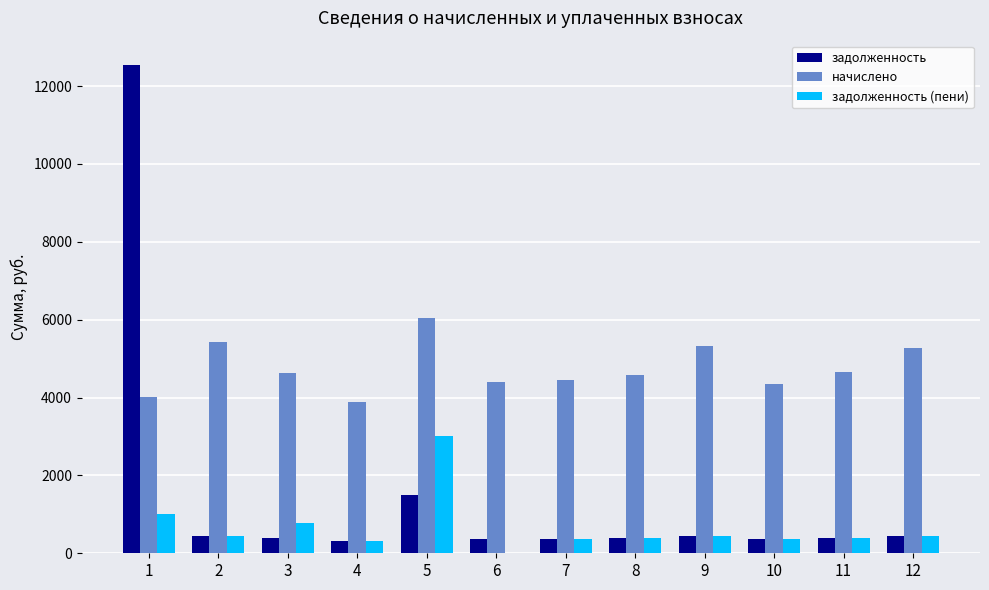

How many values in the начислено series exceed 4641?

6